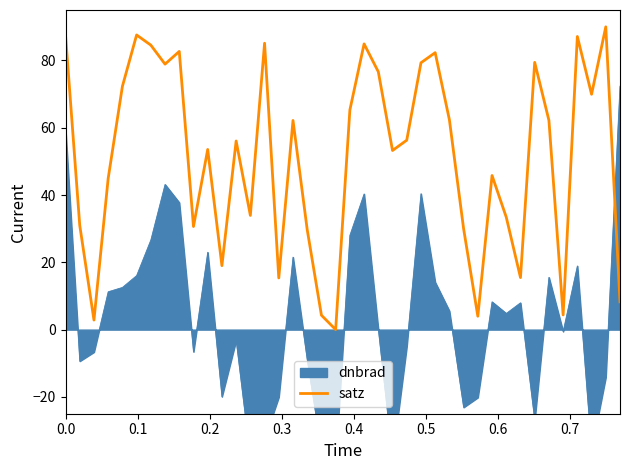

What is the maximum value for satz?

90.0